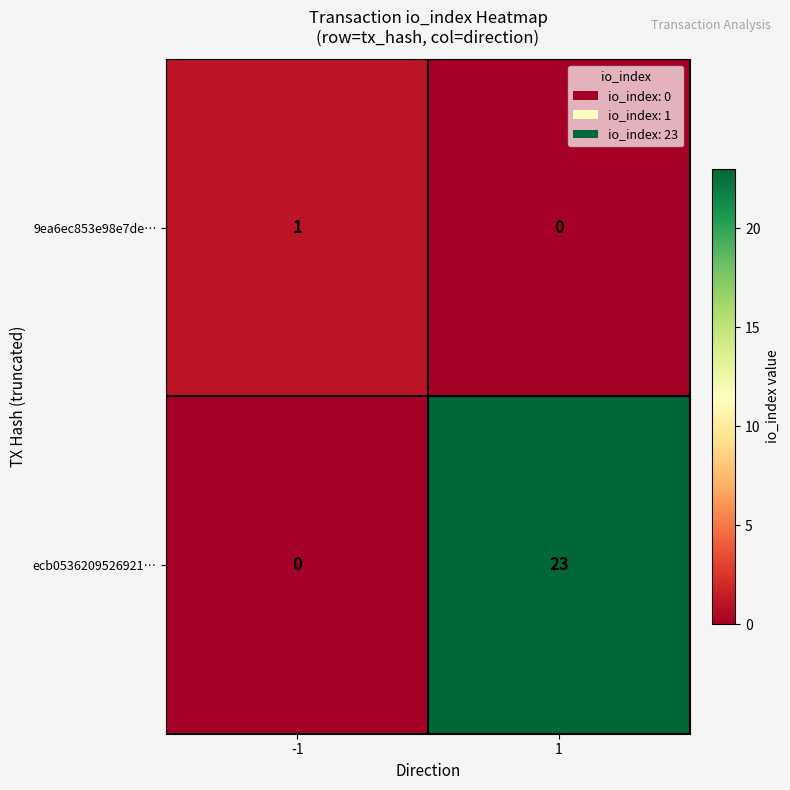

What is the spread (max minus min) of values at -1?

1